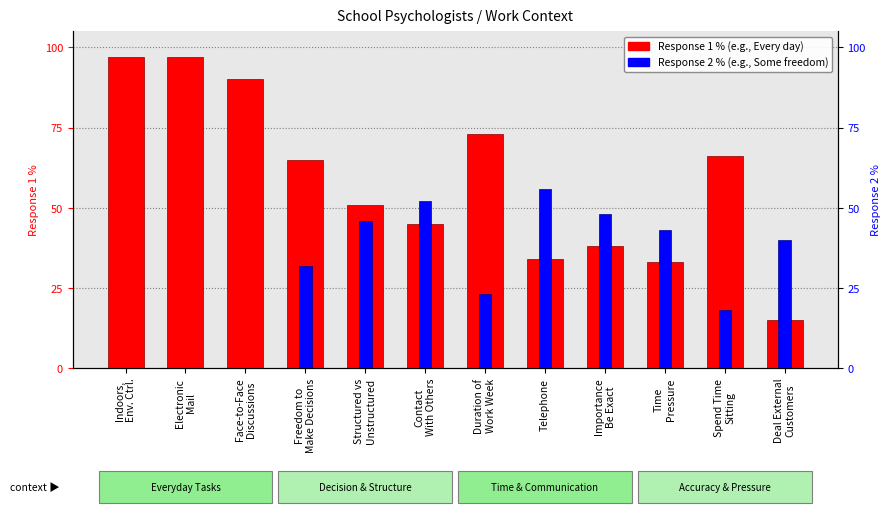

At how many categories does at least one series exceed 1?

12